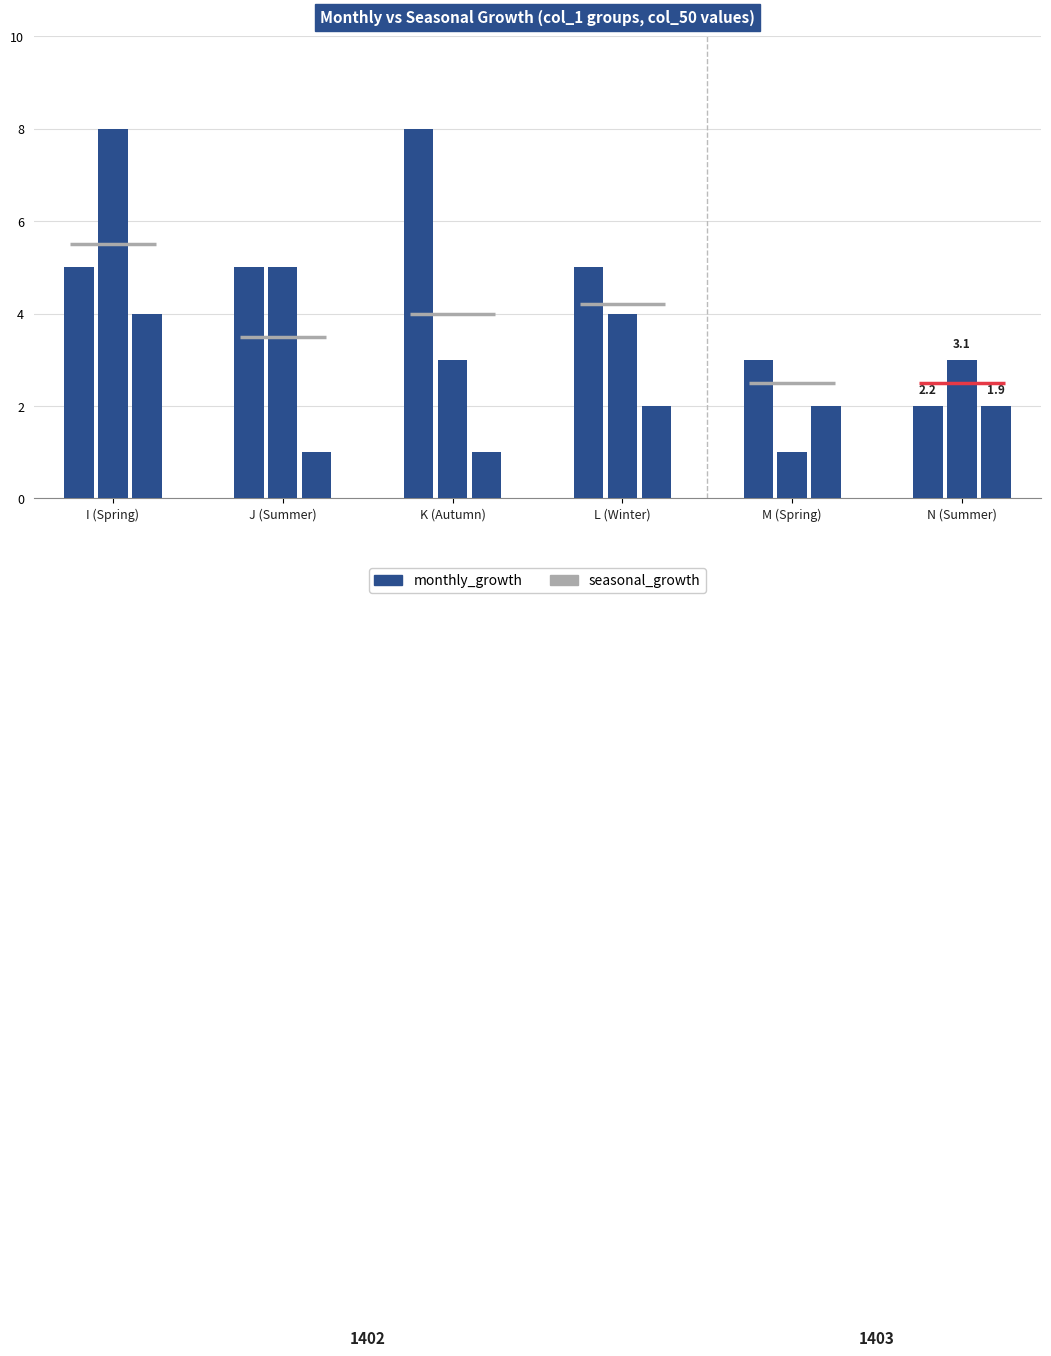

Count the number of data series in this chart.

2